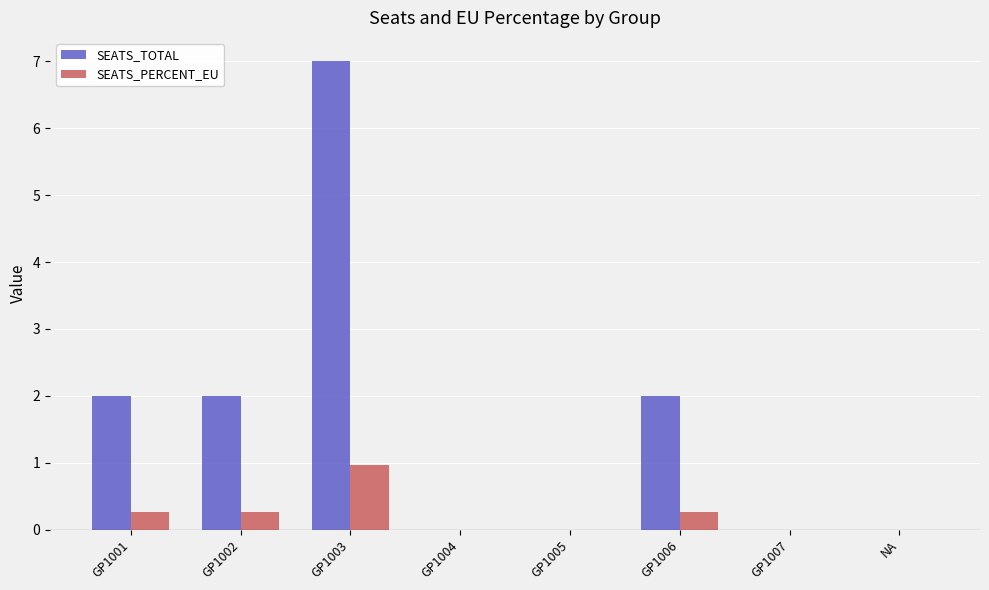

Read the SEATS_PERCENT_EU value at GP1003.

1.0